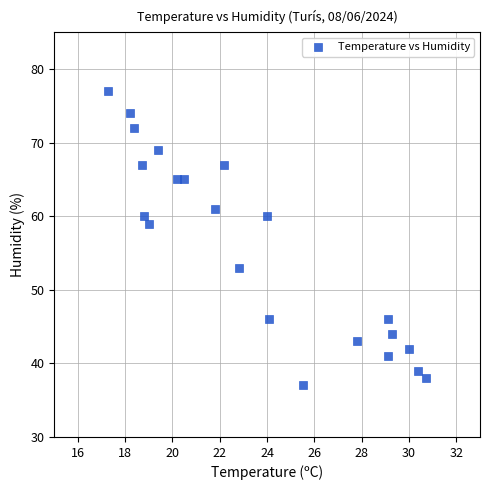

What is the range of Y values (max minus min)?

40